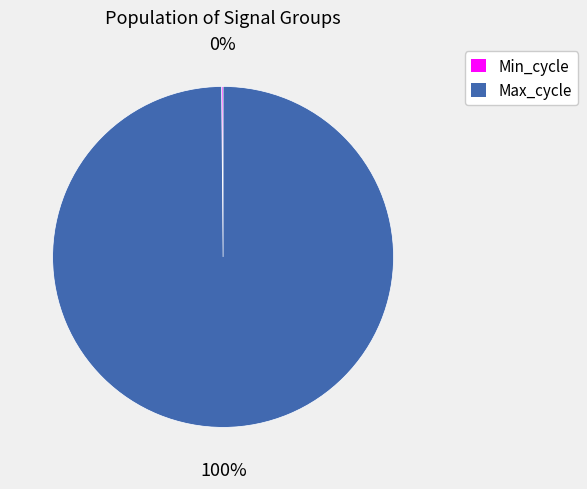

To the nearest percent, what percentage of the pie is Max_cycle?

100%